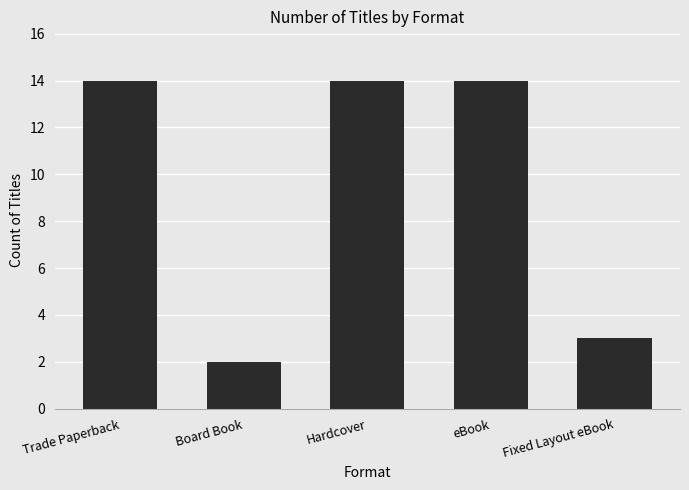

Which category has the lowest value across all series?

Board Book